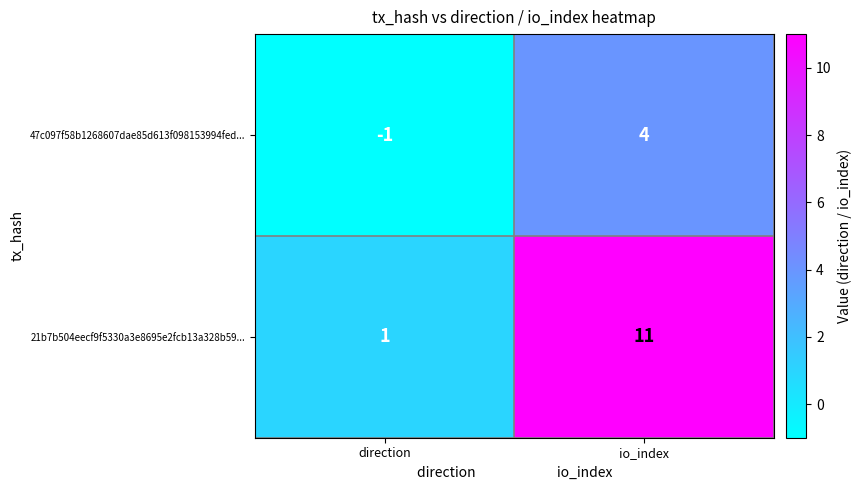

Reading left to right, list all the values displayed in this chart.

47c097f58b1268607dae85d613f098153994fed...: direction=-1	io_index=4
21b7b504eecf9f5330a3e8695e2fcb13a328b59...: direction=1	io_index=11